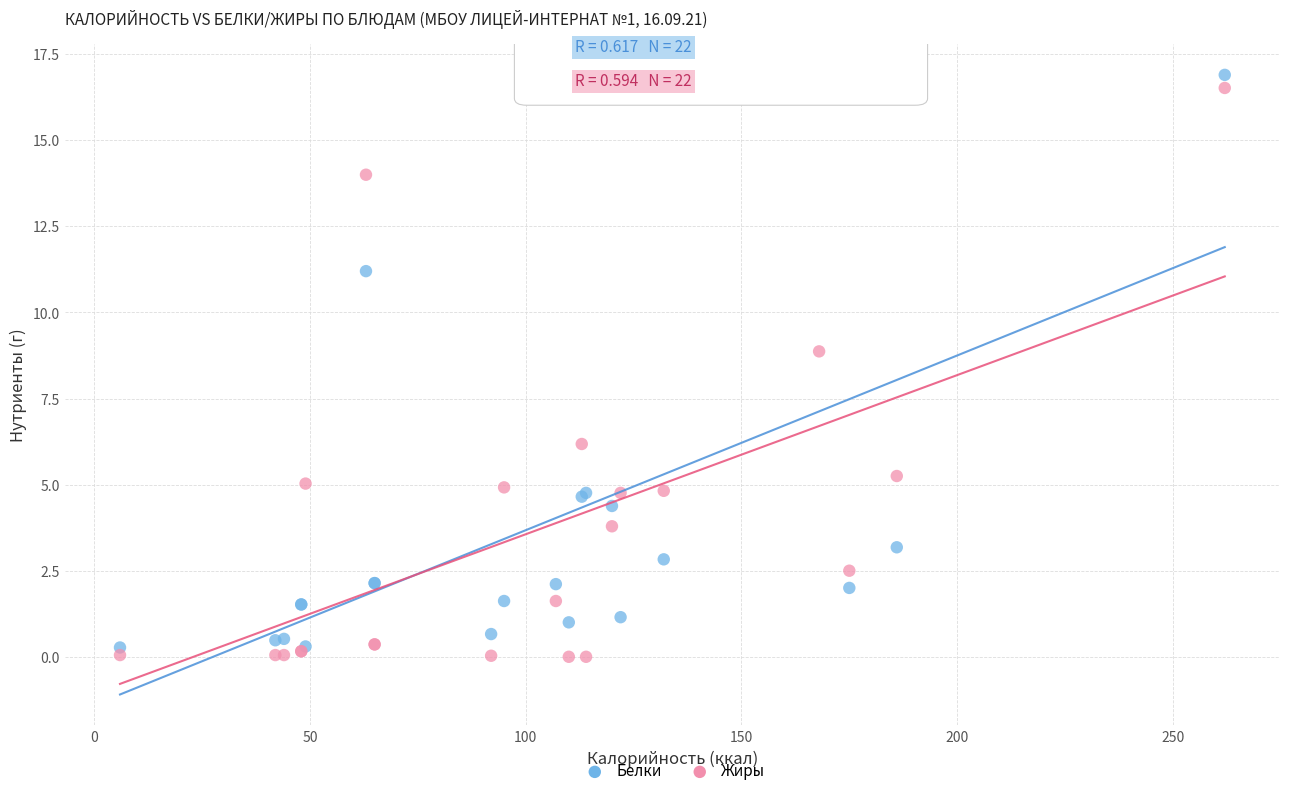

What is the X range (max minus min) for the scatter plot?

256.0